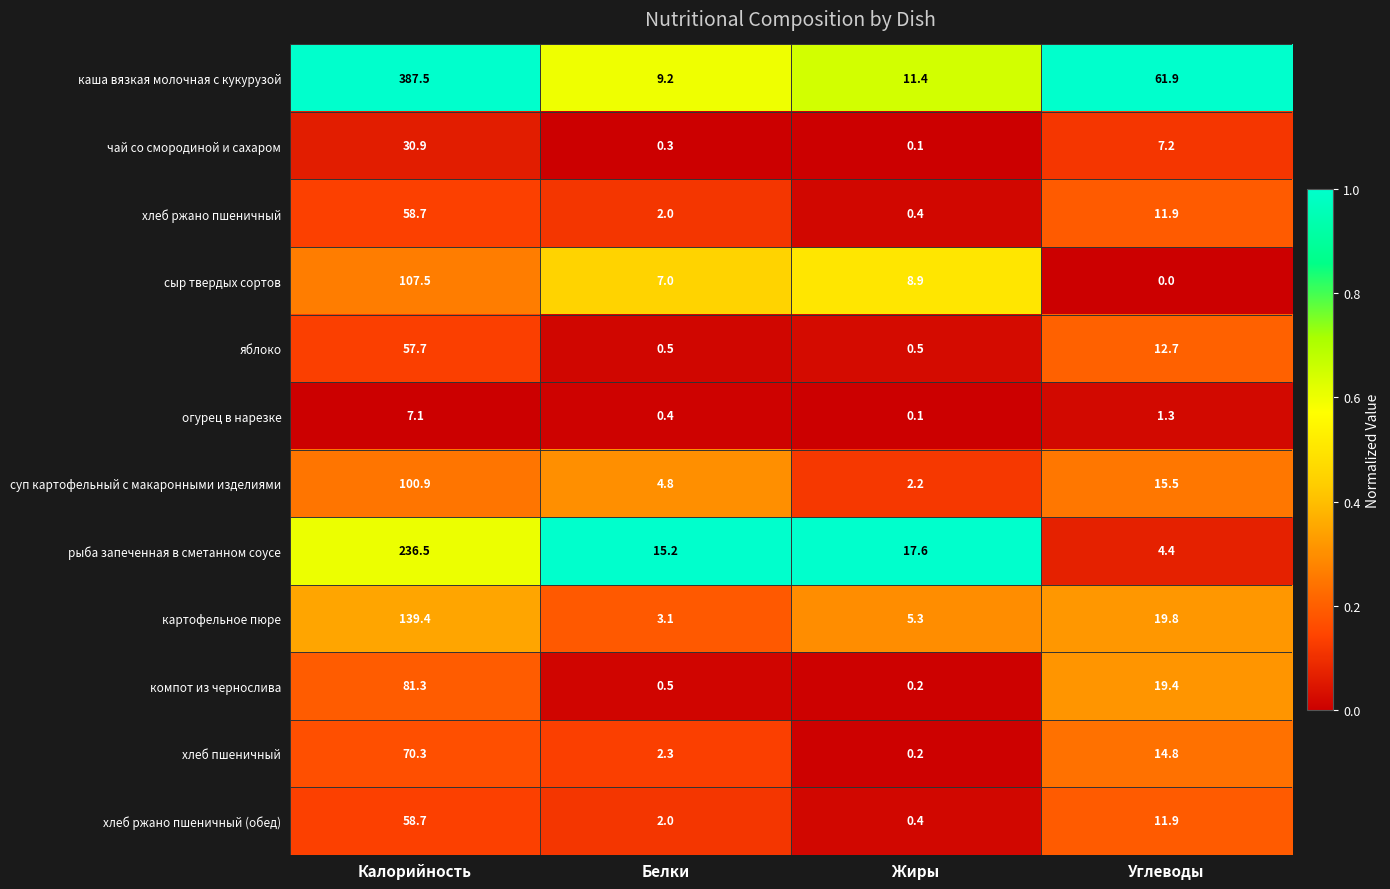

What is the total value across all series at Калорийность?

1336.5